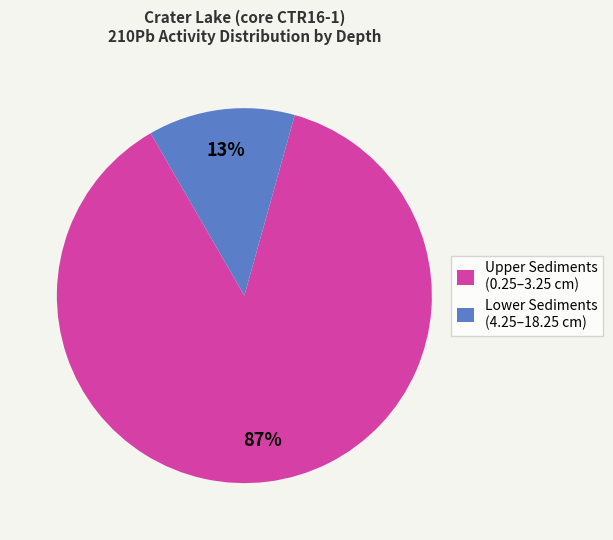

True or false: Lower Sediments (4.25–18.25 cm) accounts for 26% of the total.

False